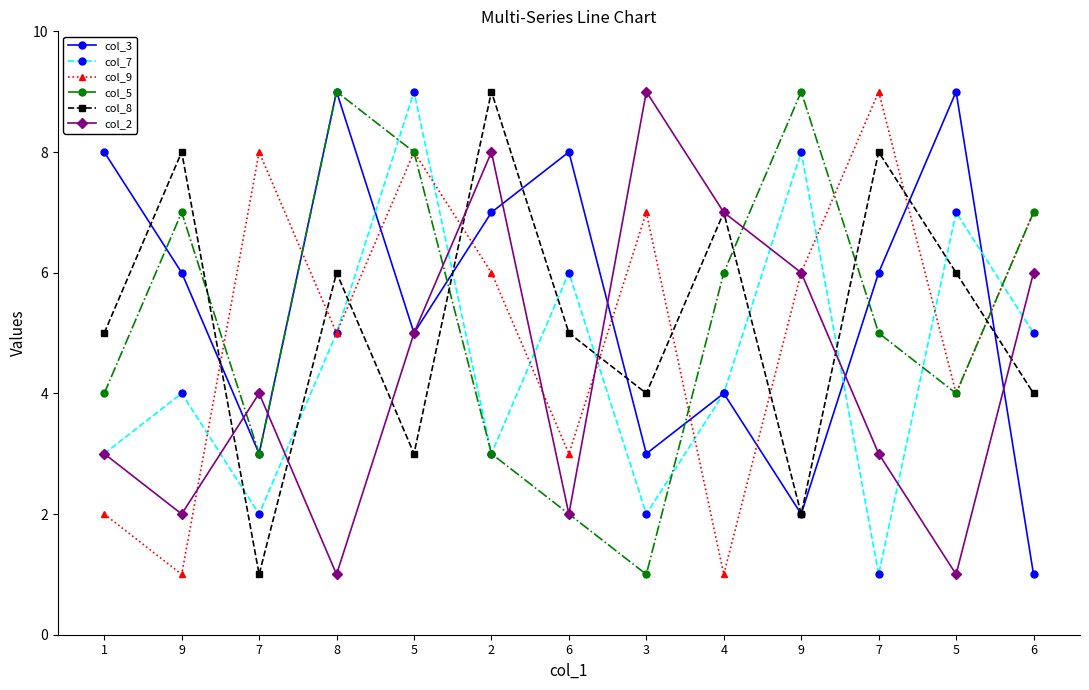

Reading right to left, extract all data points from this chart.

col_3: 1	9	6	2	4	3	8	7	5	9	3	6	8
col_7: 5	7	1	8	4	2	6	3	9	5	2	4	3
col_9: 7	4	9	6	1	7	3	6	8	5	8	1	2
col_5: 7	4	5	9	6	1	2	3	8	9	3	7	4
col_8: 4	6	8	2	7	4	5	9	3	6	1	8	5
col_2: 6	1	3	6	7	9	2	8	5	1	4	2	3